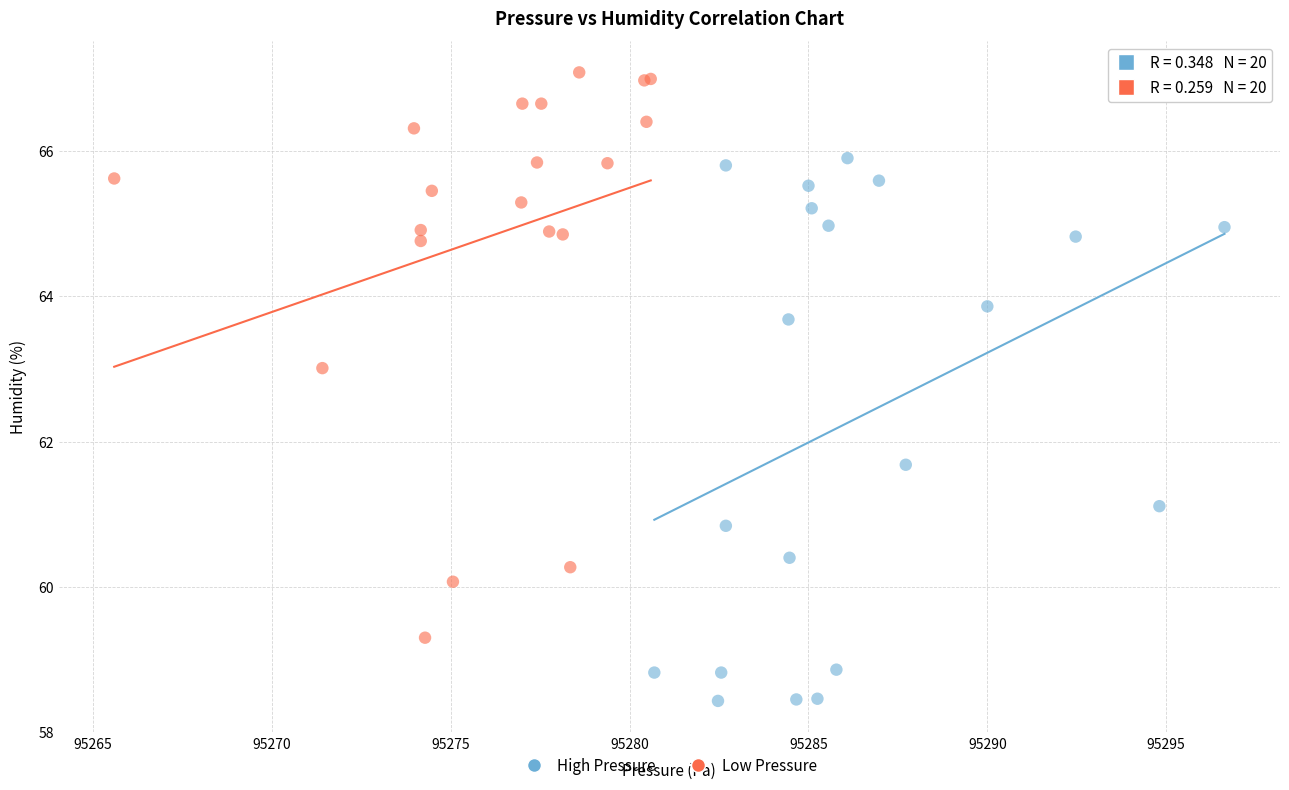

Which series has the widest spread of Y values?

Low Pressure